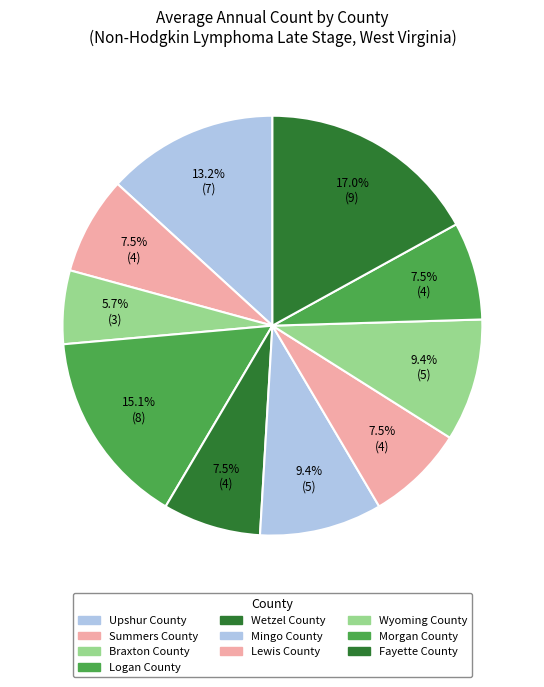

How many slices are in this pie chart?

10